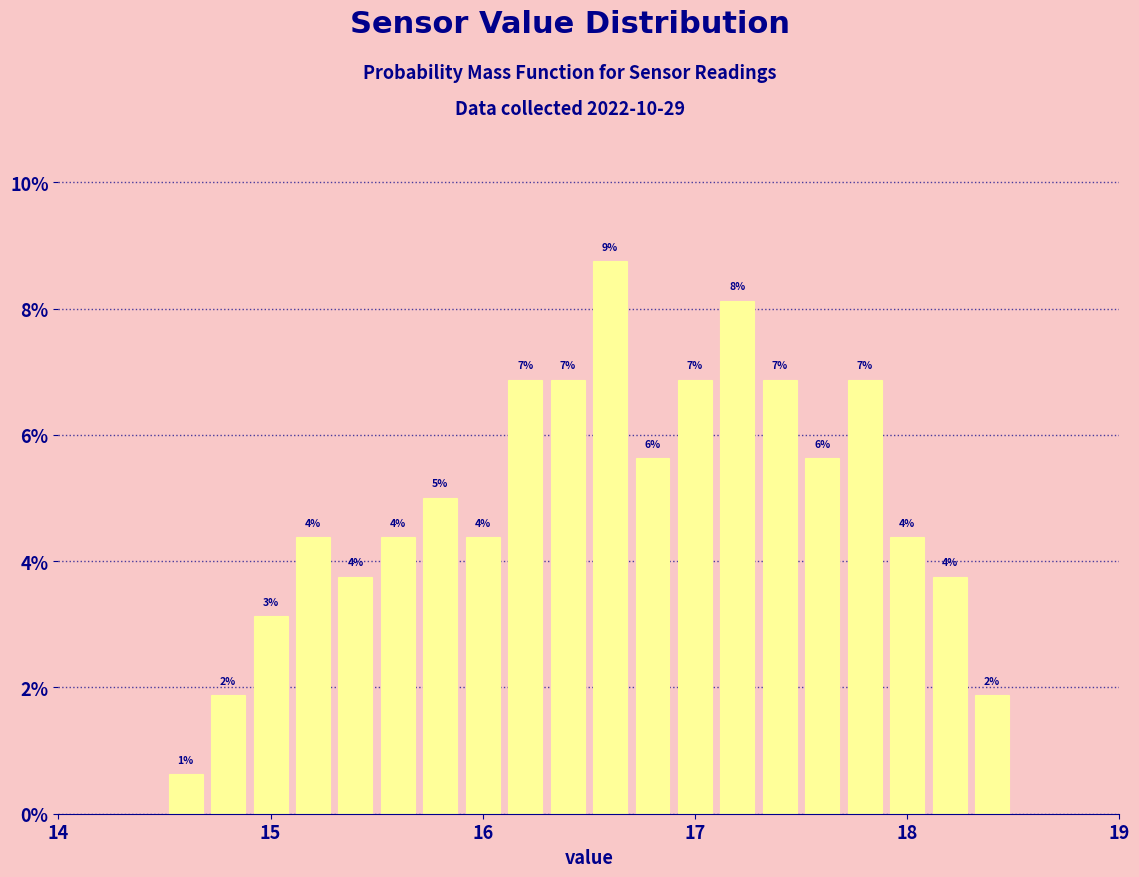

Around what value on the x-axis is the tallest bar? Give the approximate position of its centre, as read against the axis.

16.6